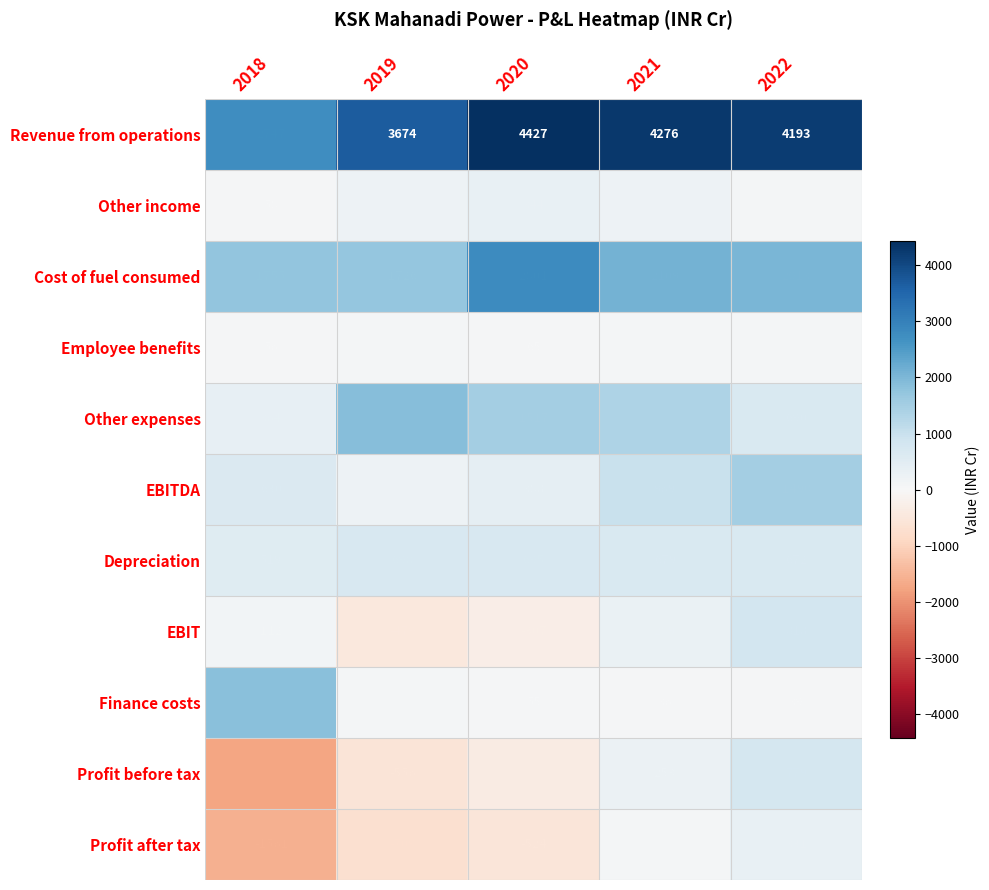

True or false: Profit before tax has a value of 253 at 2021.

True